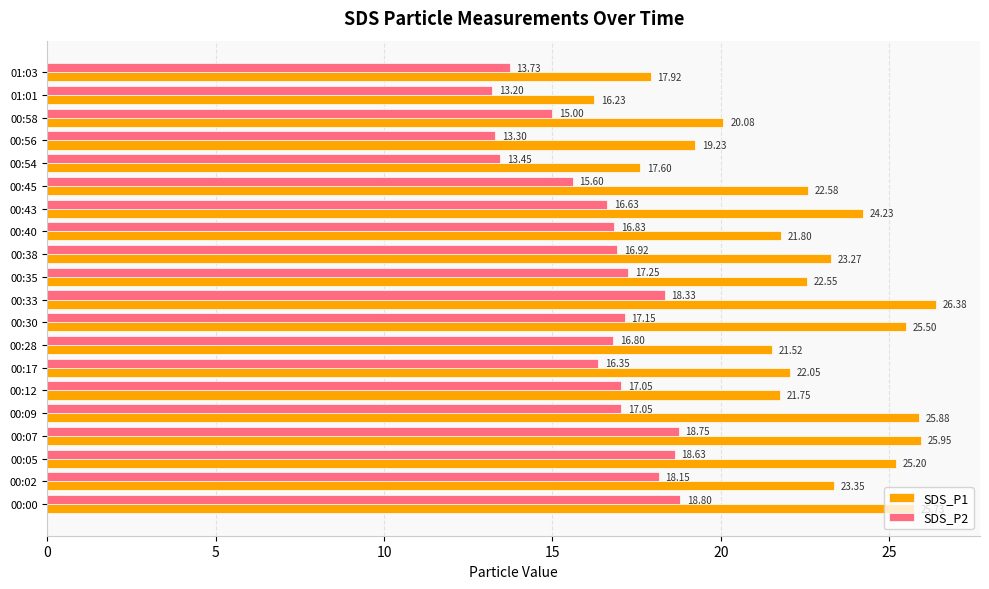

What is the smallest value displayed?

13.2